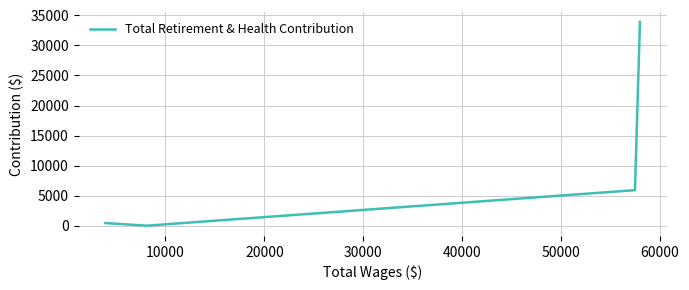

How many lines are shown in the chart?

1